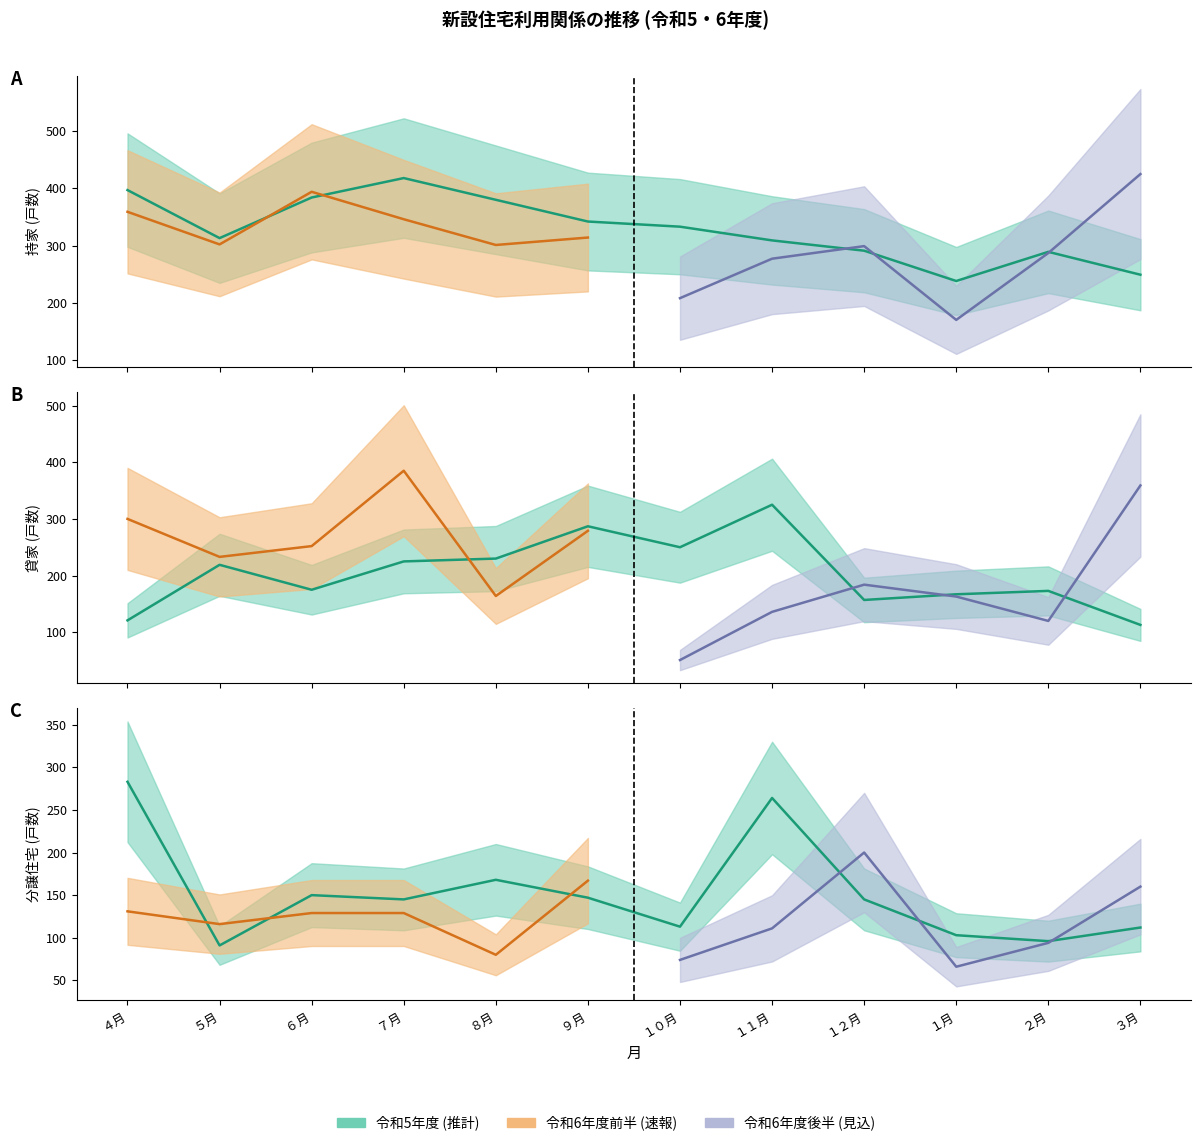

What is the difference between the maximum and second lowest values in the 持家_R5 series?

169